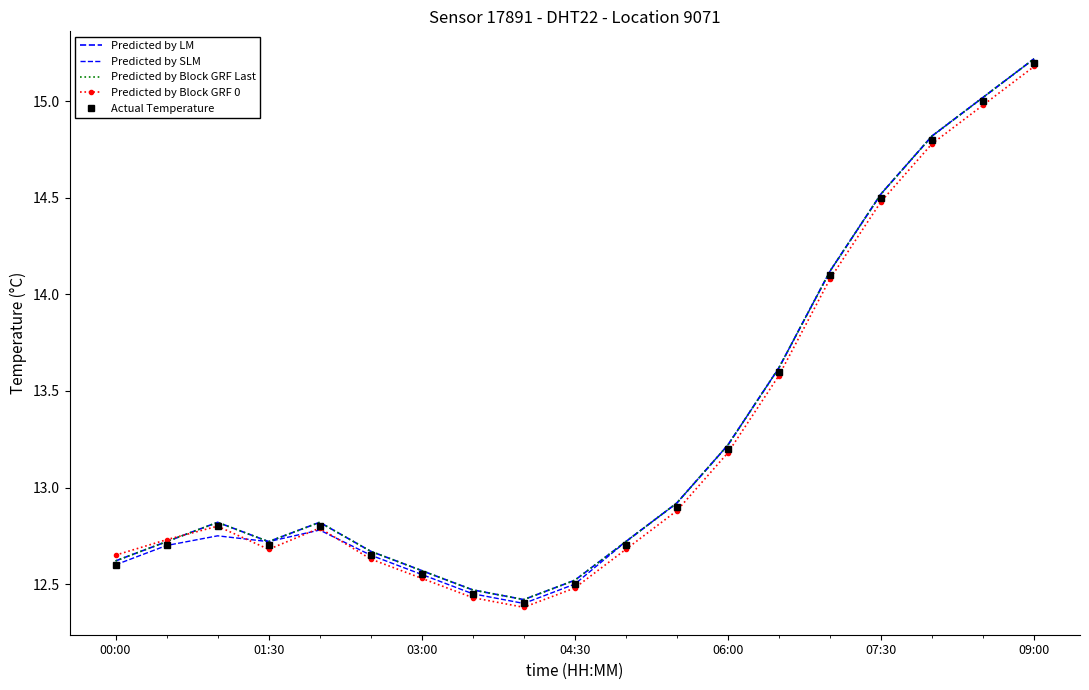

What is the sum of all Predicted by SLM values?

252.3